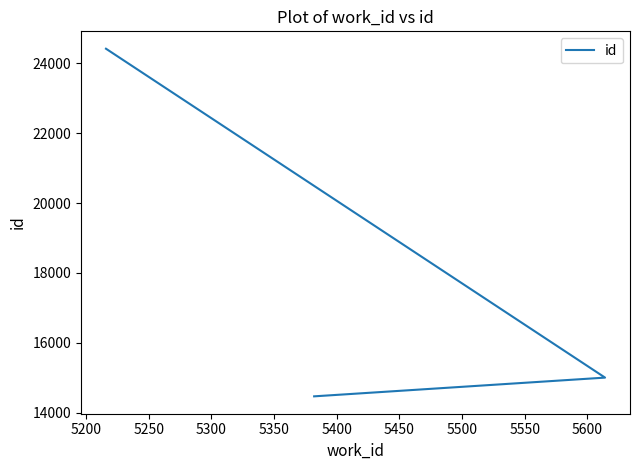

What is the difference between the maximum and second lowest values?

9411